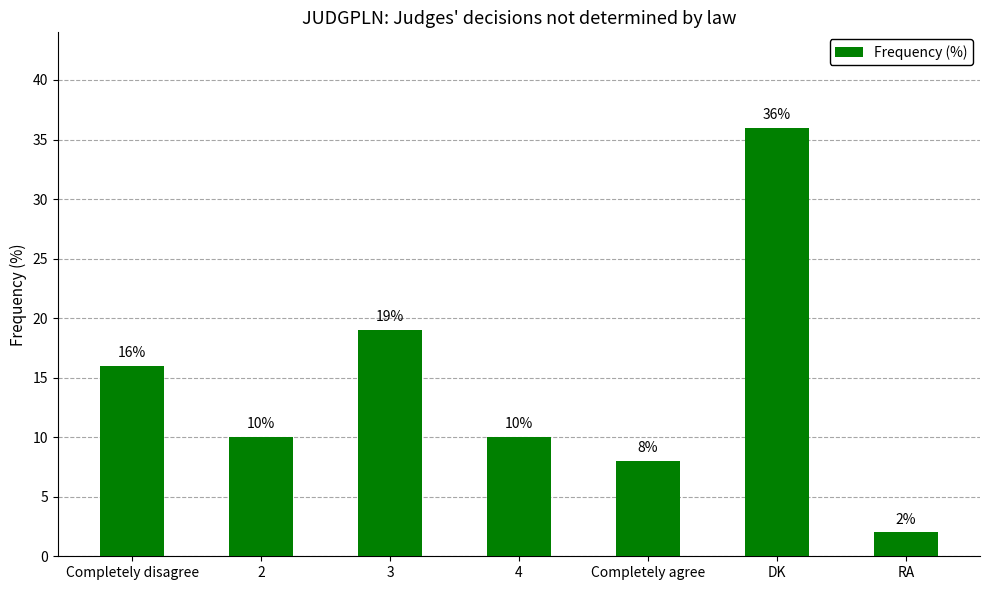

What is the sum of the values at RA and DK?

38